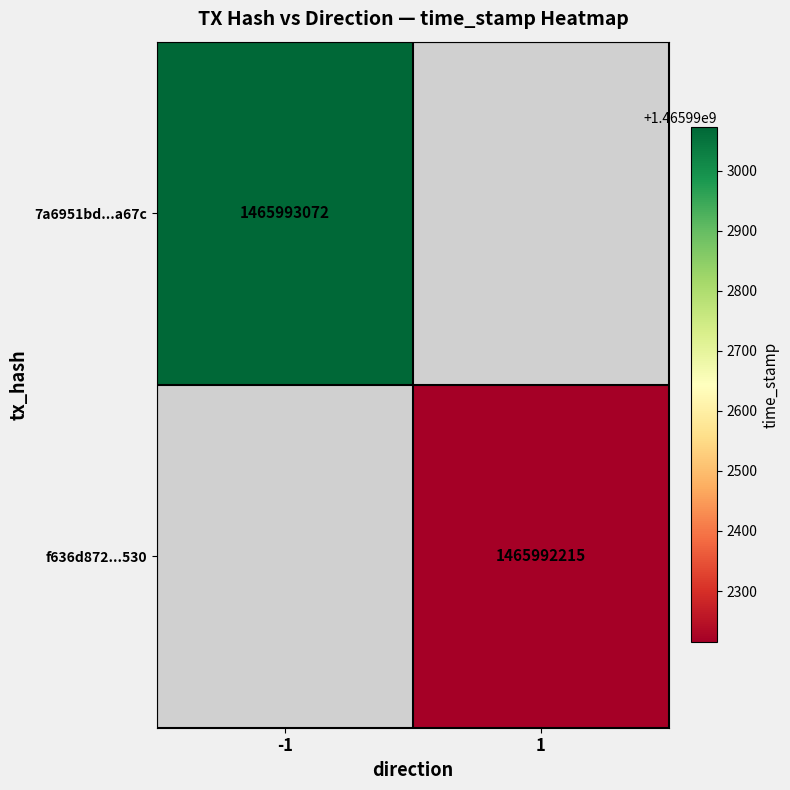

List the series in order of their overall mean, lowest first.

f636d872f6d2566c3a41b23c7b64c5dcf92f530, 7a6951bd5d44875a3f698905301111ed228a67c